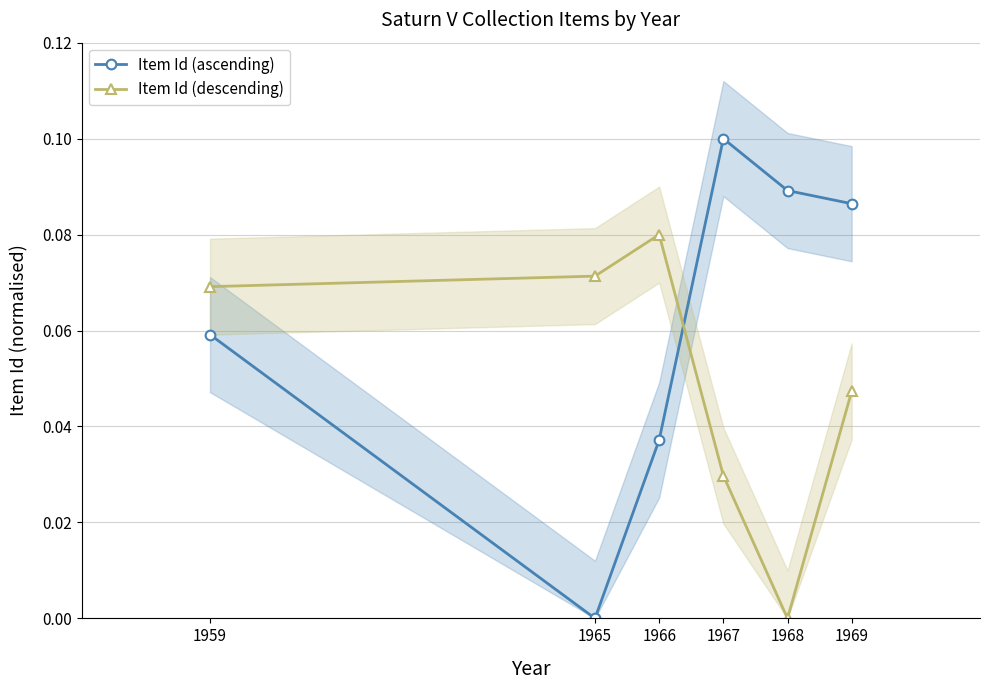

What is the value of the Item Id (ascending) point at the 4th from the left?

0.1